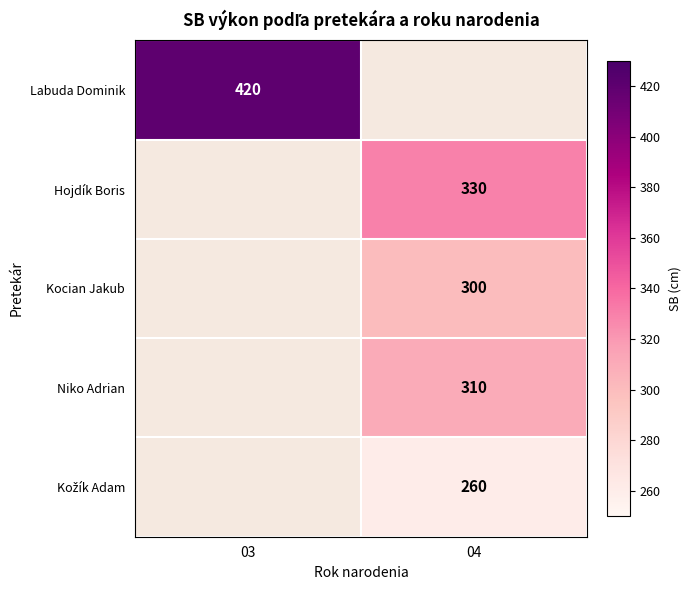

At how many categories does at least one series exceed 412?

1